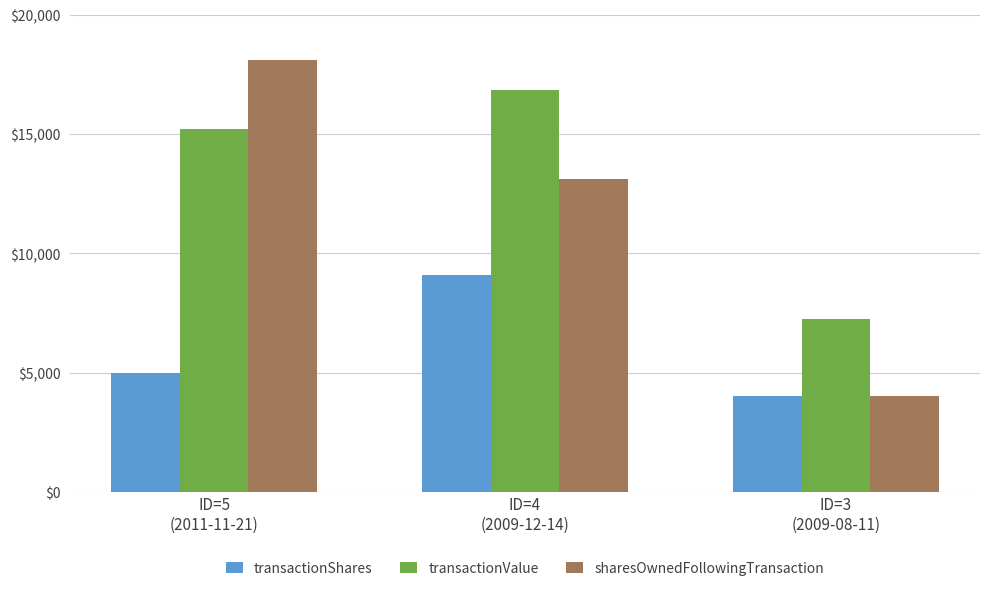

What are all the series names shown in the legend?

transactionShares, transactionValue, sharesOwnedFollowingTransaction